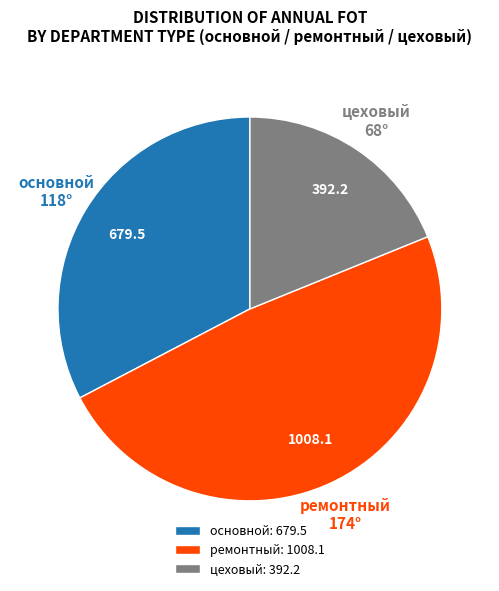

Combined, do основной and цеховый account for over 50%?

Yes